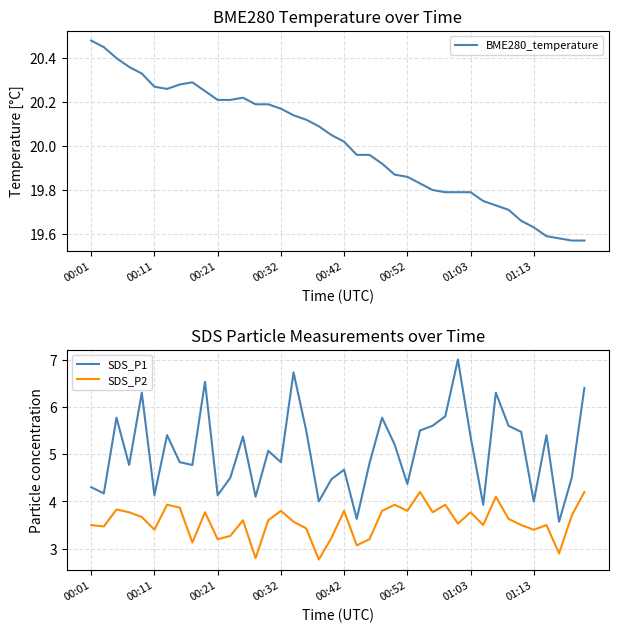

In BME280_temperature, how many points are lower than both neighbors (excluding endpoints)?

1